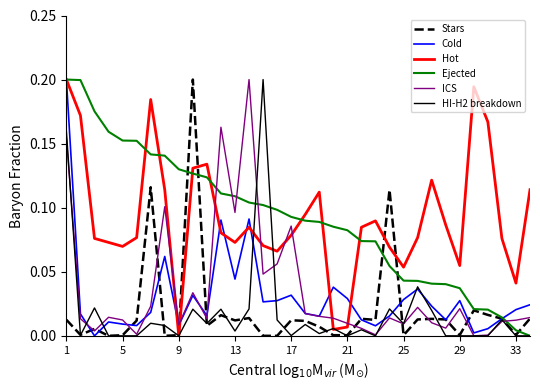

How many intersections are there between ICS and Hot?

8